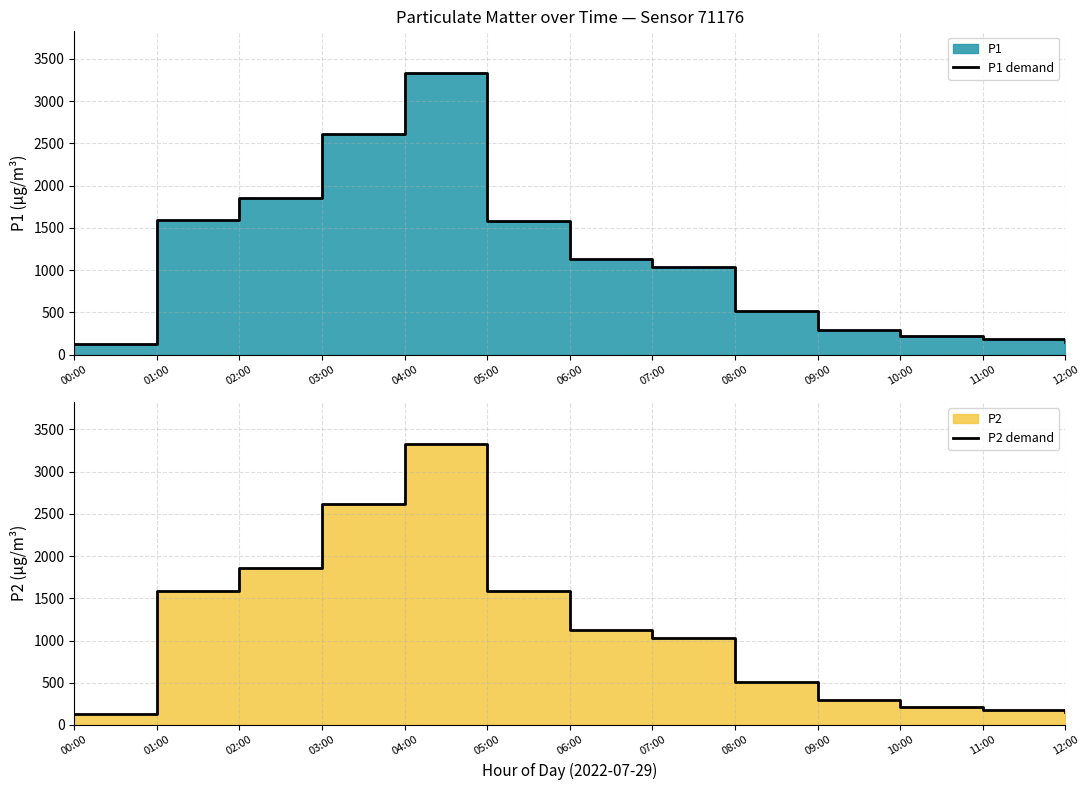

Reading right to left, transcribe all the data shown in this chart.

P1 demand: 148.7	182.7	217.1	295.1	512.7	1031.8	1126.2	1584.1	3327.1	2611.4	1854.2	1588.1	126.4
P2 demand: 148.7	182.7	217.1	295.1	512.7	1031.8	1126.2	1584.1	3327.1	2611.4	1854.2	1588.1	126.4